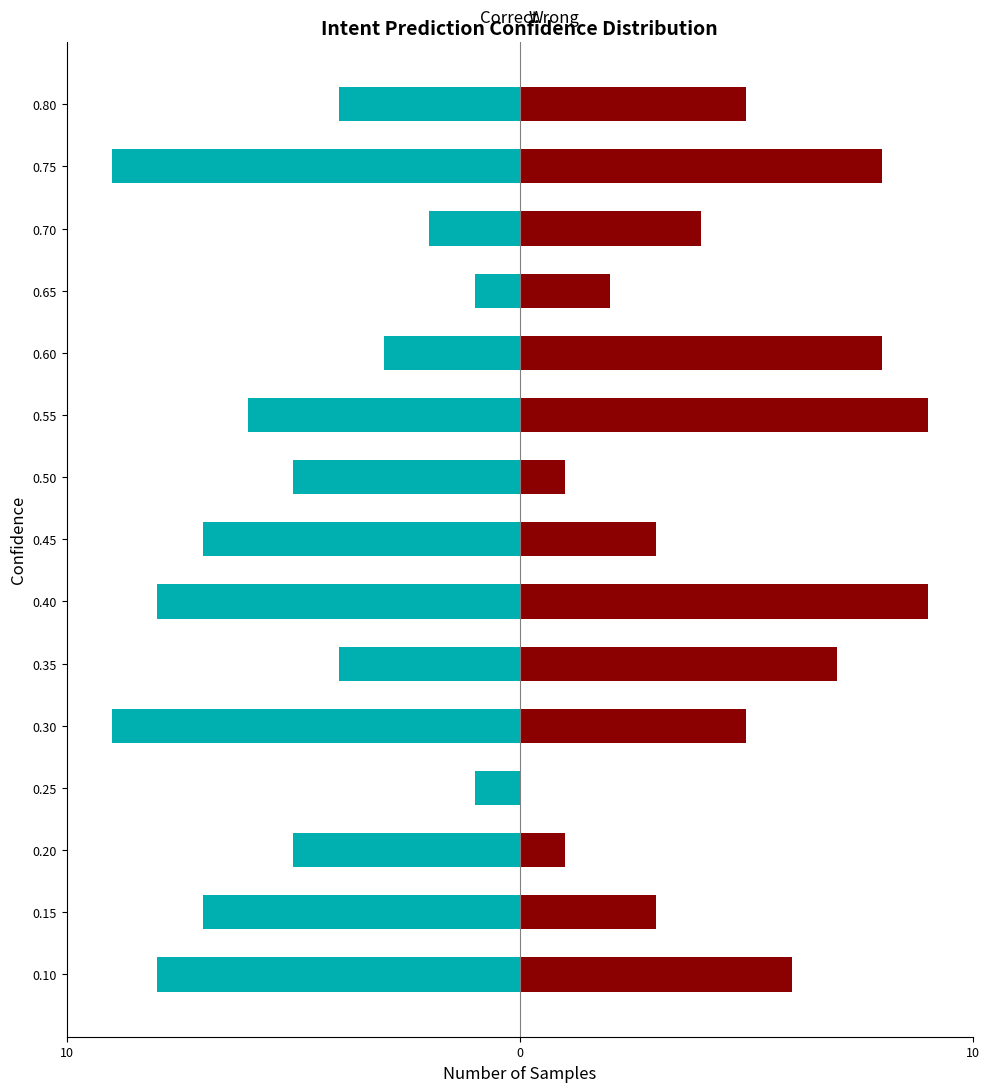

What is the label of the 8th bar from the right?

7